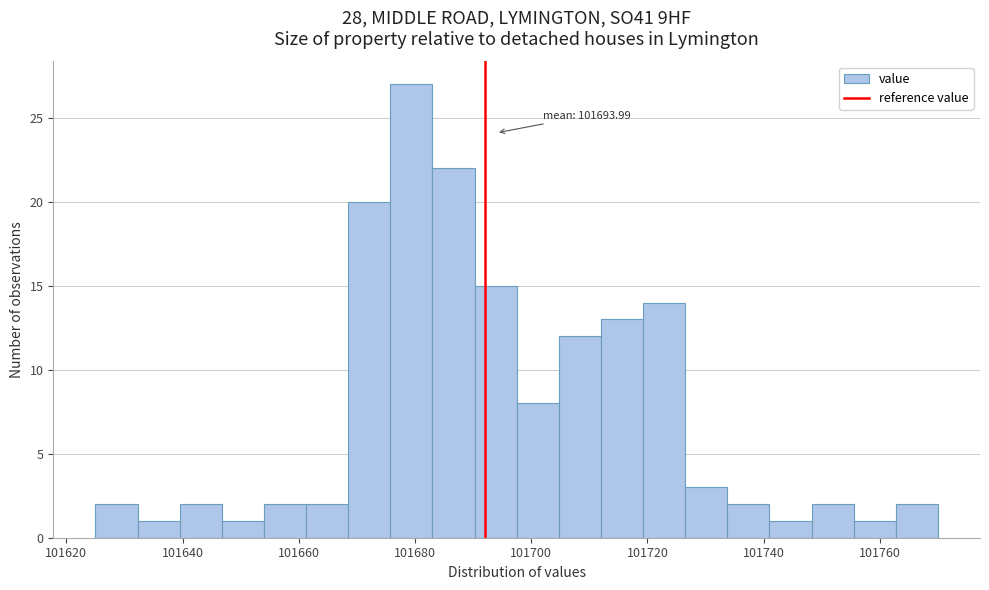

Read against the x-axis, roughly where is the centre of the tallest bar?

101680